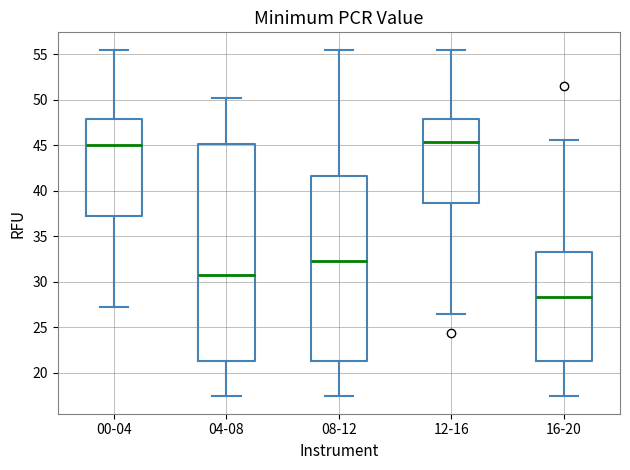

Which box is the tallest, from its lower edge to its upper edge?

04-08